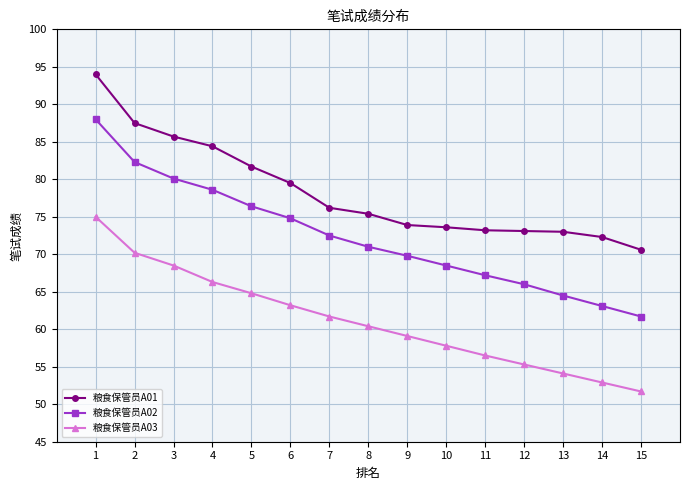

What is the spread (max minus min) of values at 15?

18.9